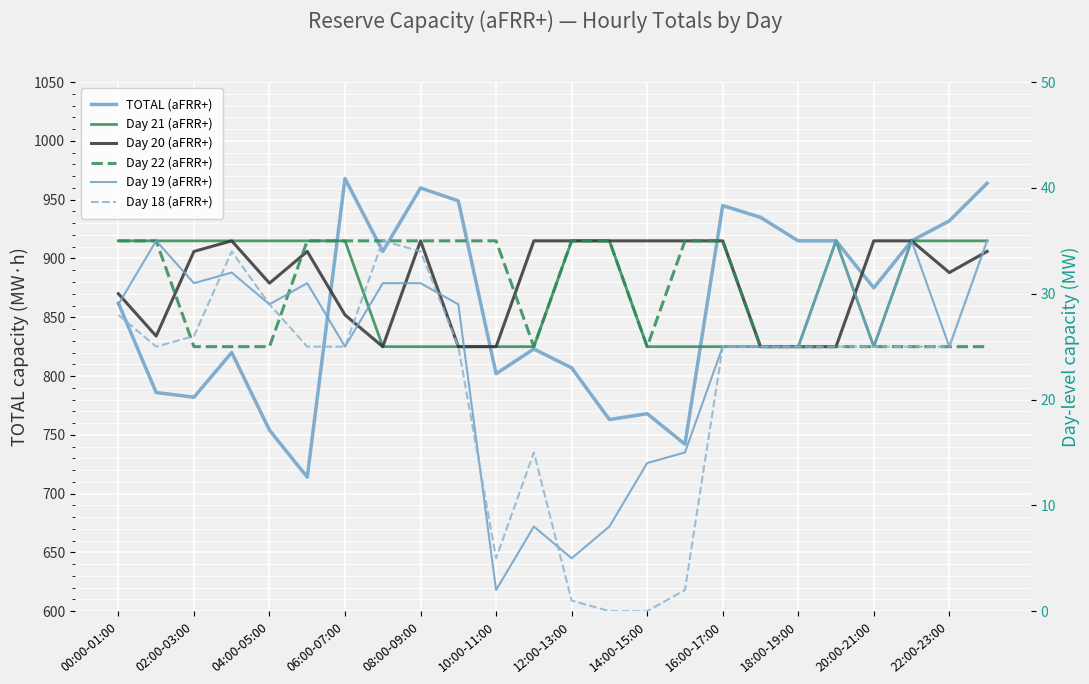

What is the sum of the Day 22 (aFRR+) values at 14:00-15:00 and 16:00-17:00?

60